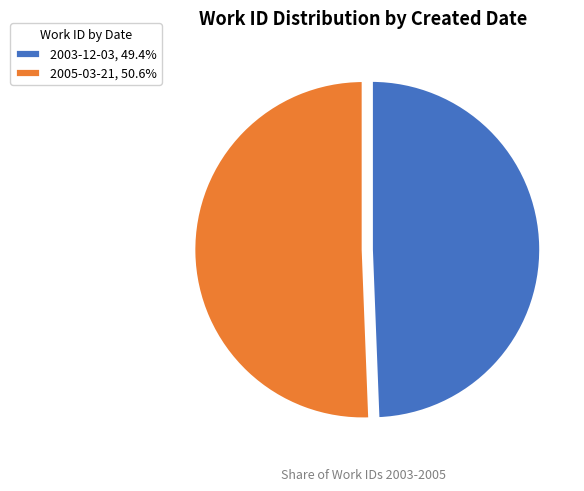

Approximately how many times larger is the value at 2005-03-21, 50.6% compared to 2003-12-03, 49.4%?

1.0